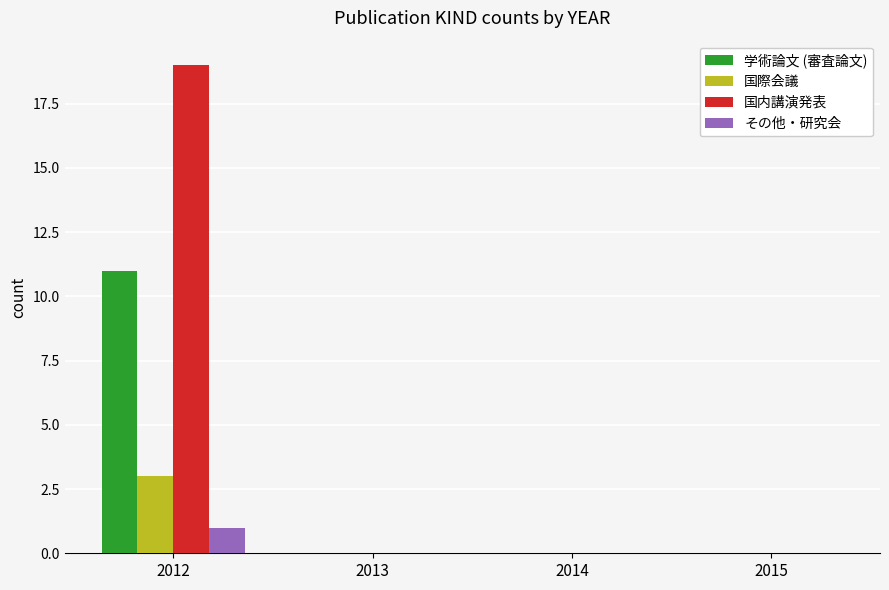

Is the value of 国内講演発表 at 2015 greater than the value of その他・研究会 at 2012?

No